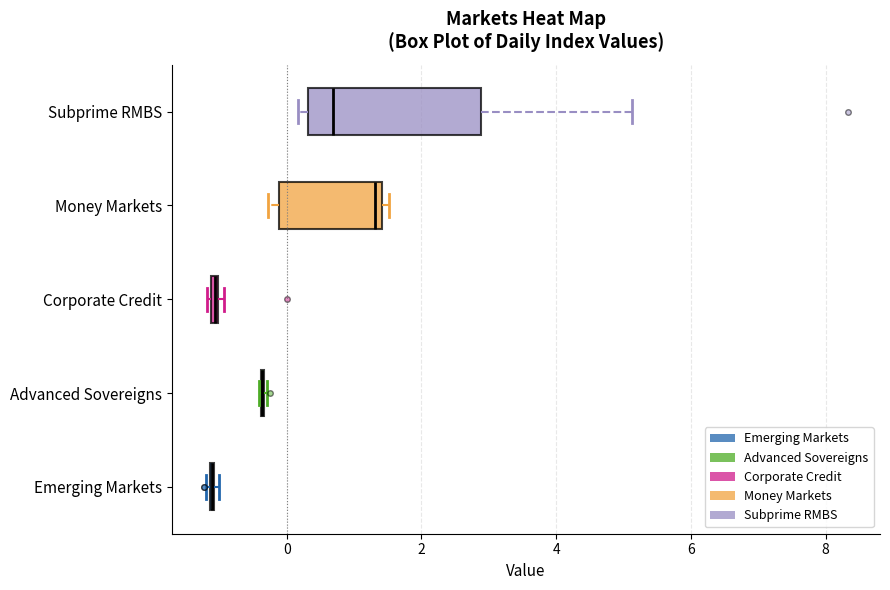

Comparing the boxes themselves (not the whiskers), which one is the widest?

Subprime RMBS